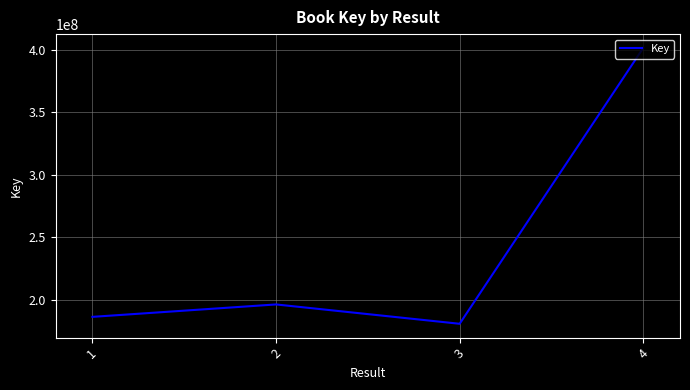

At which category does the chart reach its minimum across all series?

3